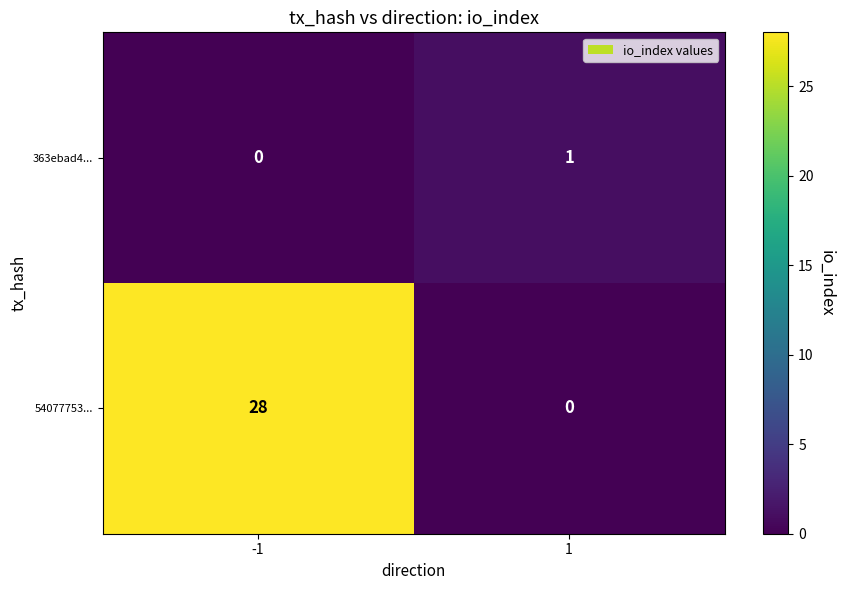

The value of 363ebad4... at 1 is 1. True or false?

True